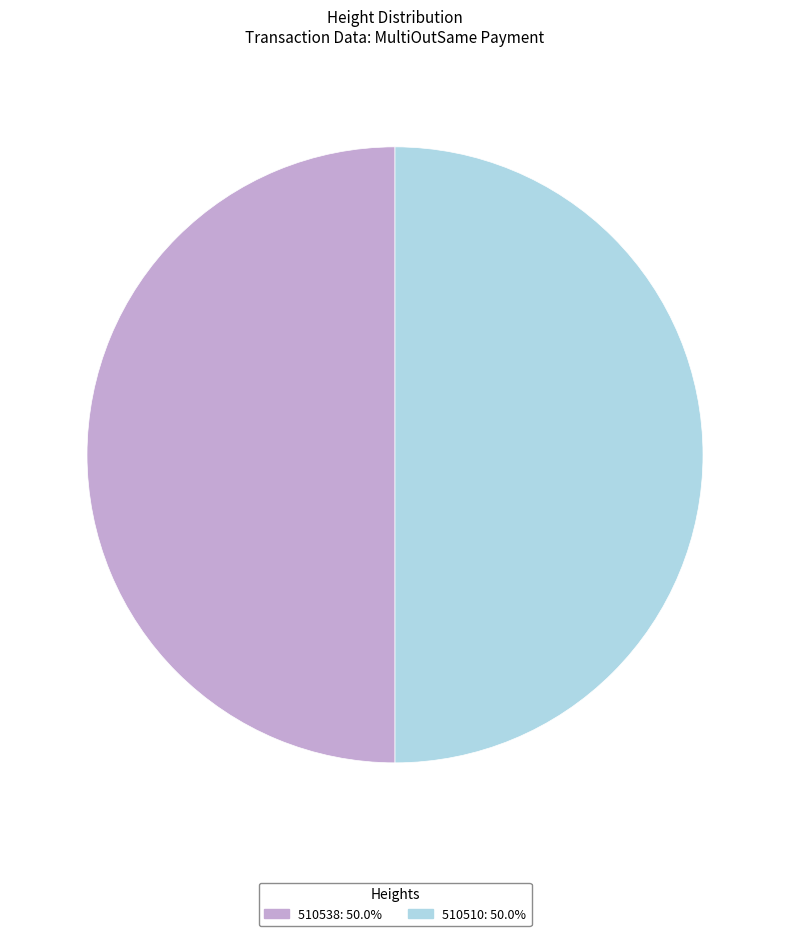

How many segments does this pie chart have?

2